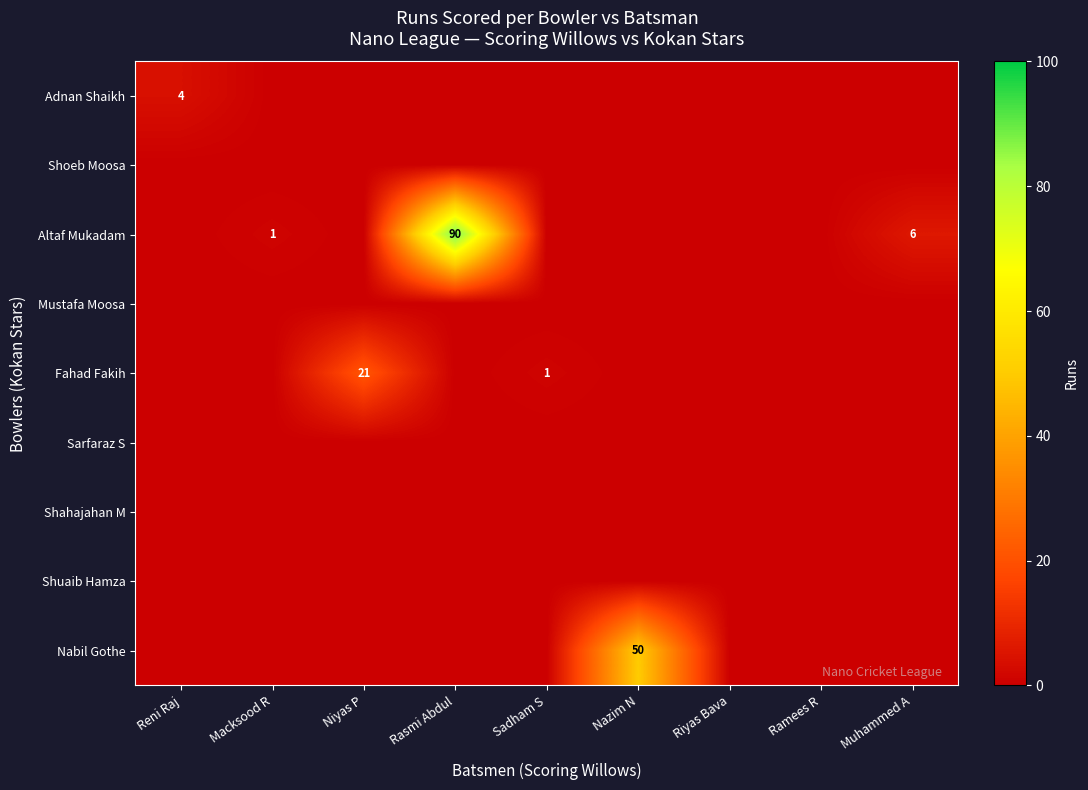

What is the difference between the highest and lowest values at Macksood R?

1